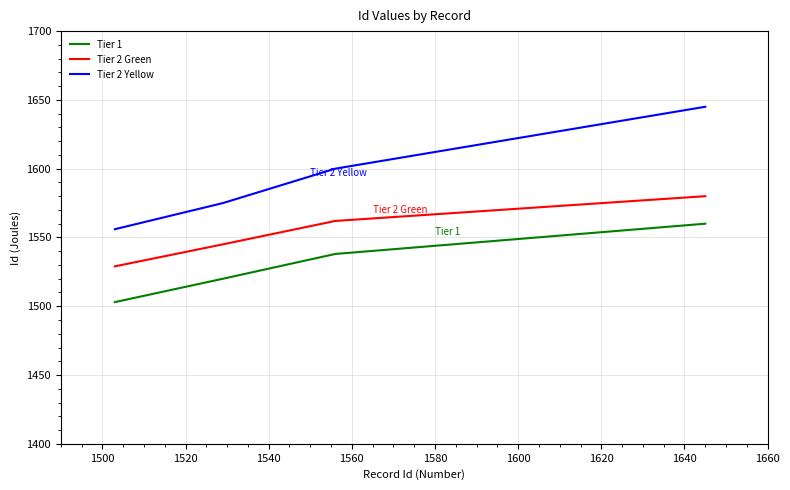

Does the chart have visible grid lines?

Yes